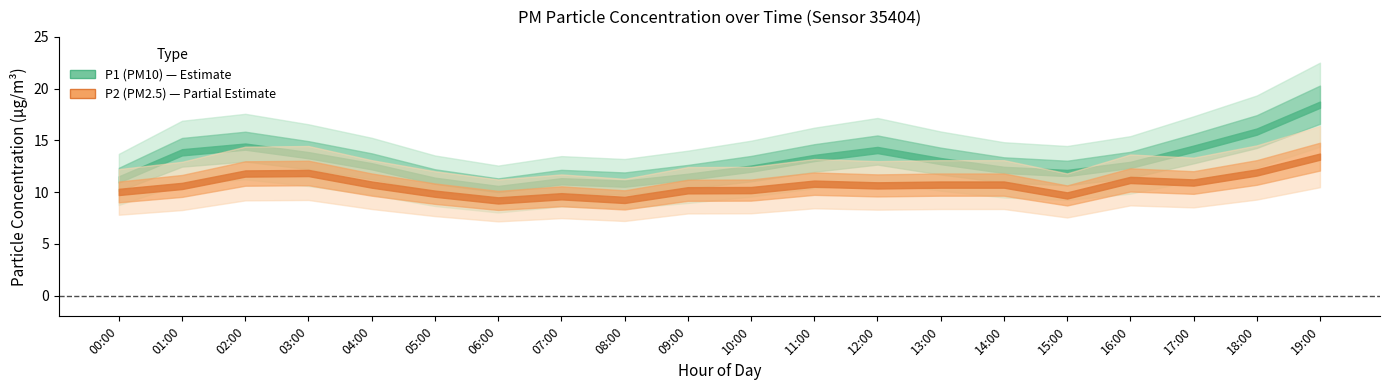

Which series changed the most between 13:00 and 14:00?

P1